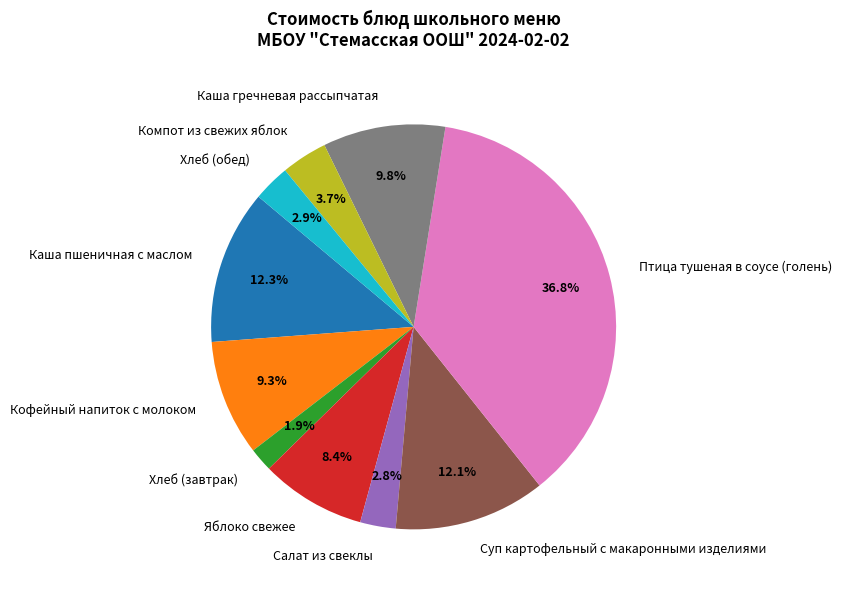

What is the ratio of the value at Хлеб (обед) to the value at Каша гречневая рассыпчатая?

0.3